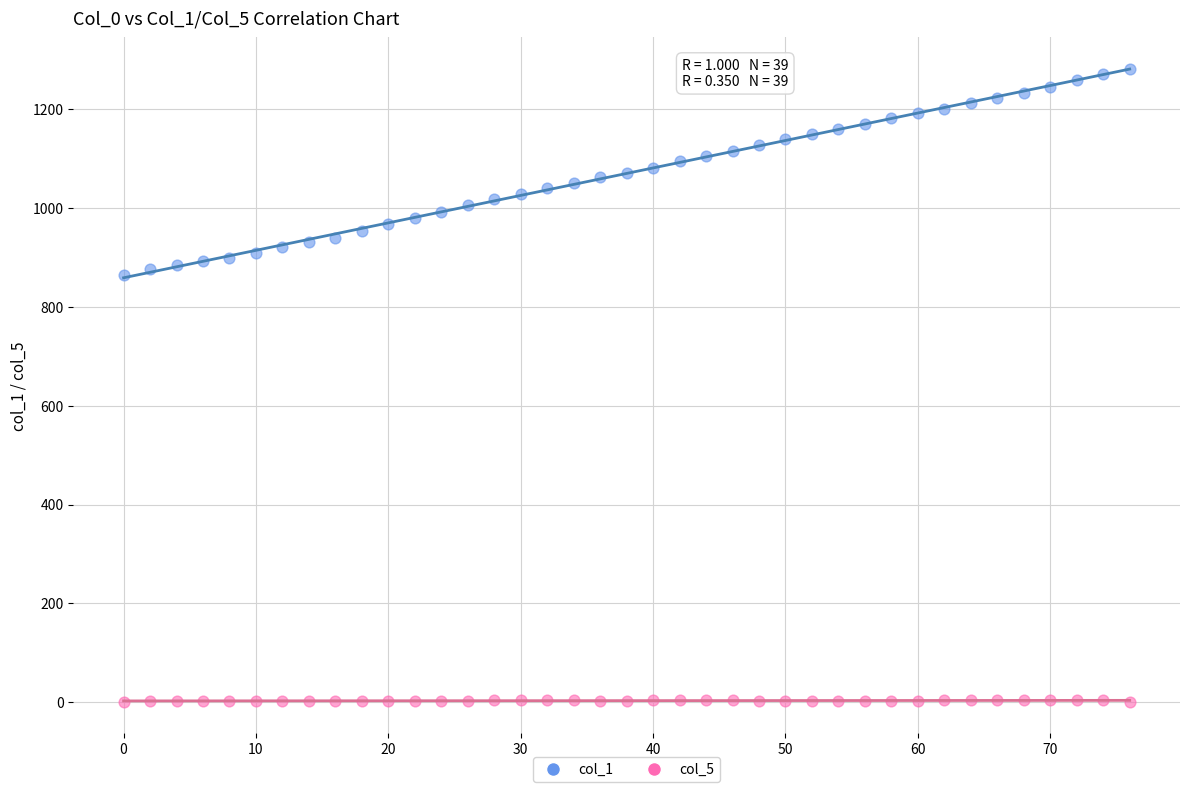

Which series reaches the maximum Y coordinate?

col_1